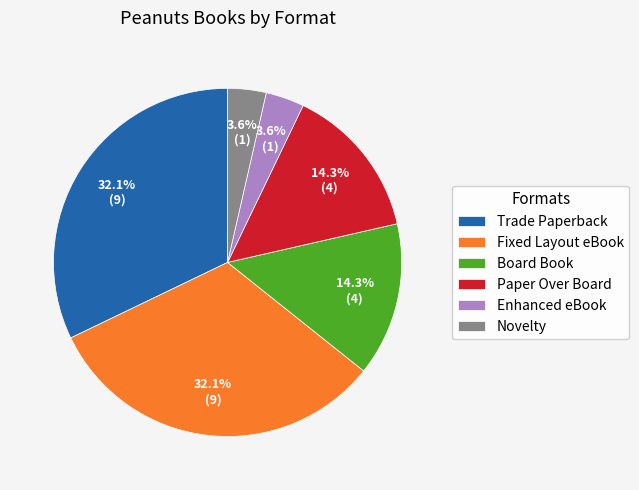

To the nearest percent, what portion does Paper Over Board represent?

14%